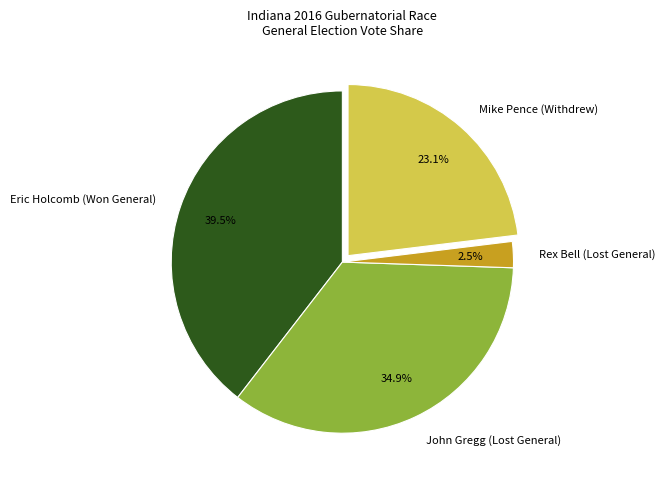

Rank the categories by value from highest to lowest.

Eric Holcomb (Won General), John Gregg (Lost General), Mike Pence (Withdrew), Rex Bell (Lost General)